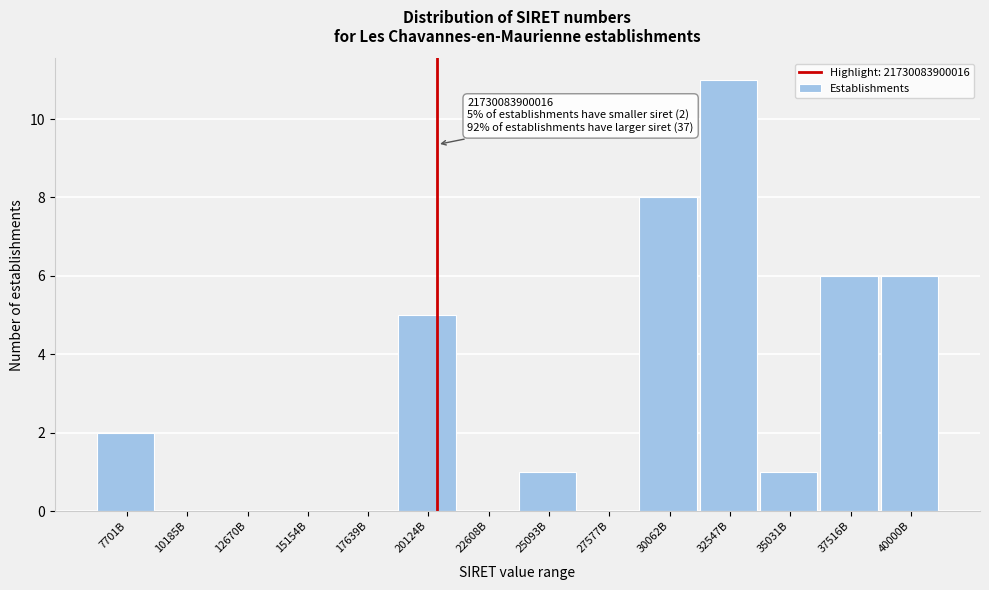

Reading left to right, list all the values displayed in this chart.

7701B=2	10185B=0	12670B=0	15154B=0	17639B=0	20124B=5	22608B=0	25093B=1	27577B=0	30062B=8	32547B=11	35031B=1	37516B=6	40000B=6